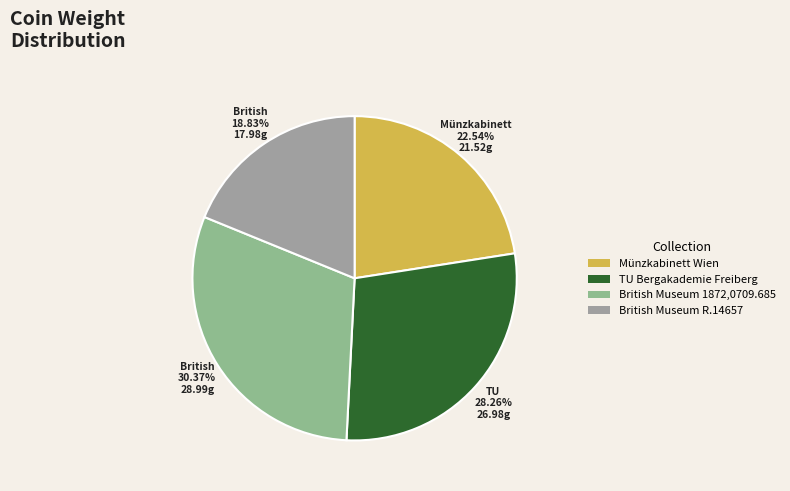

What is the smallest slice in the pie chart?

British Museum R.14657